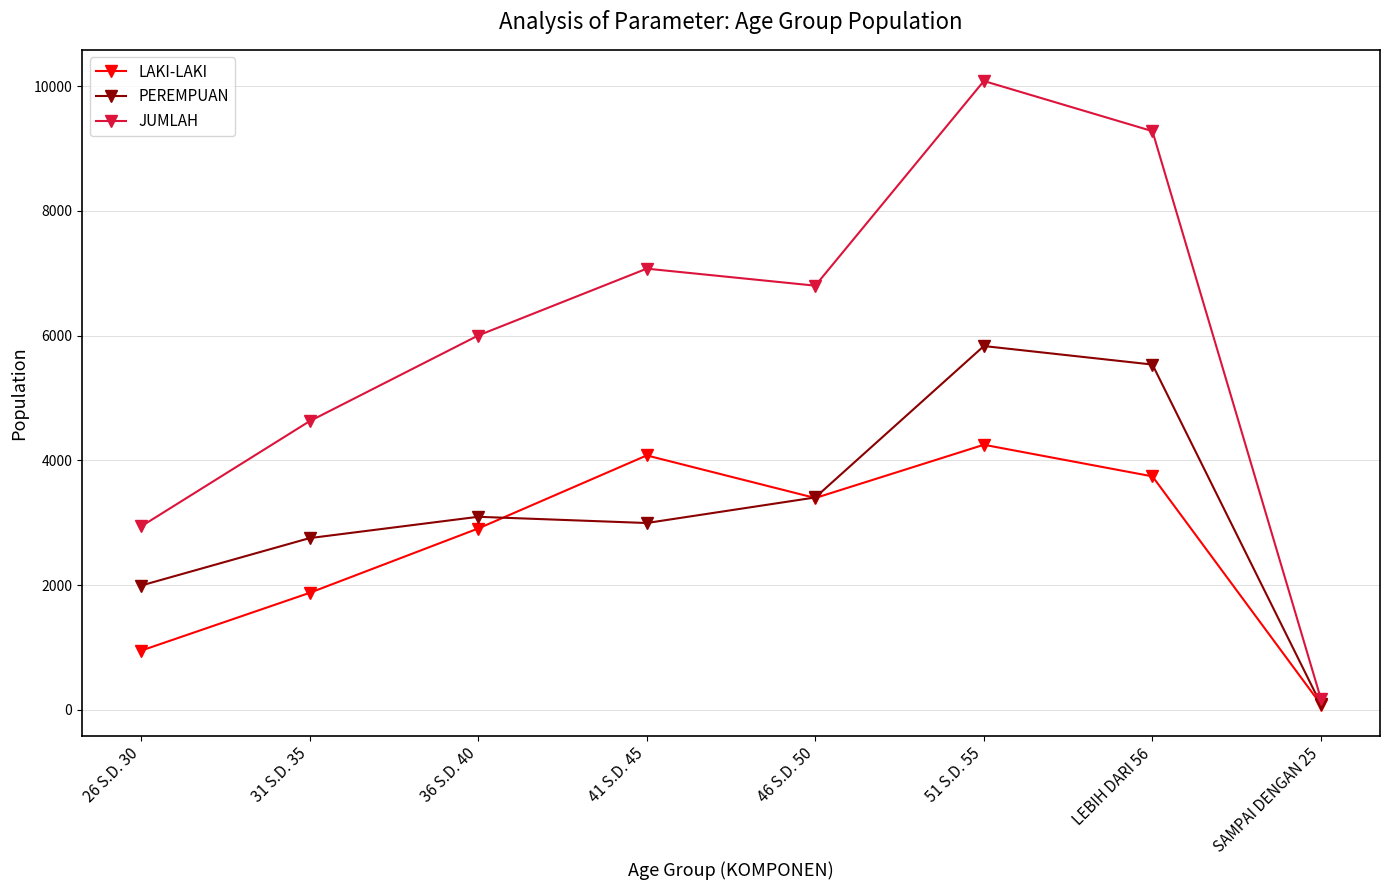

What is the label of the 6th point from the right?

36 S.D. 40